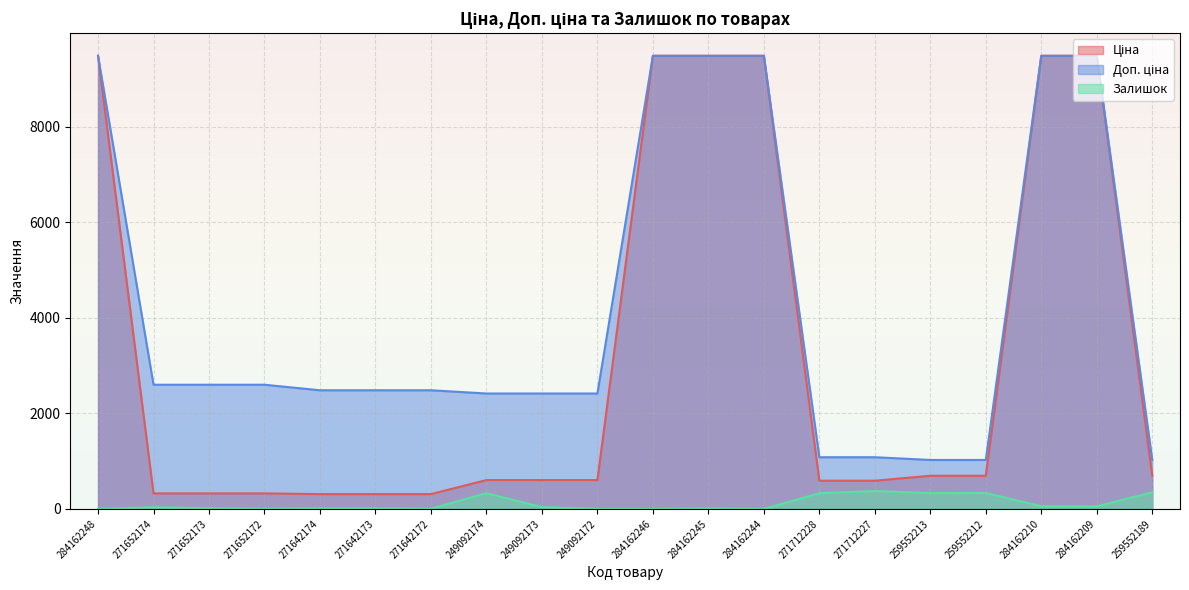

True or false: Доп. ціна and Ціна cross at least once.

False